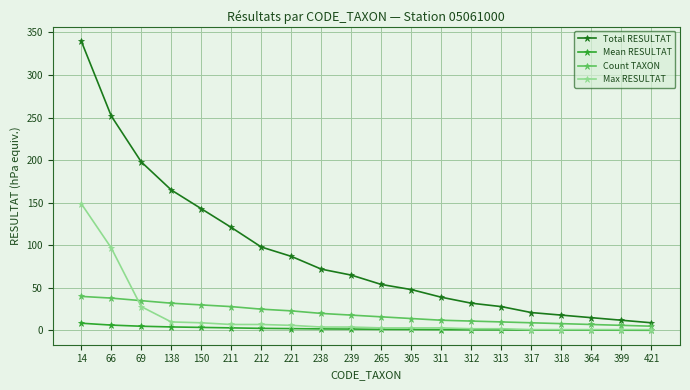

What is the difference between the Mean RESULTAT values at 399 and 364?

0.1